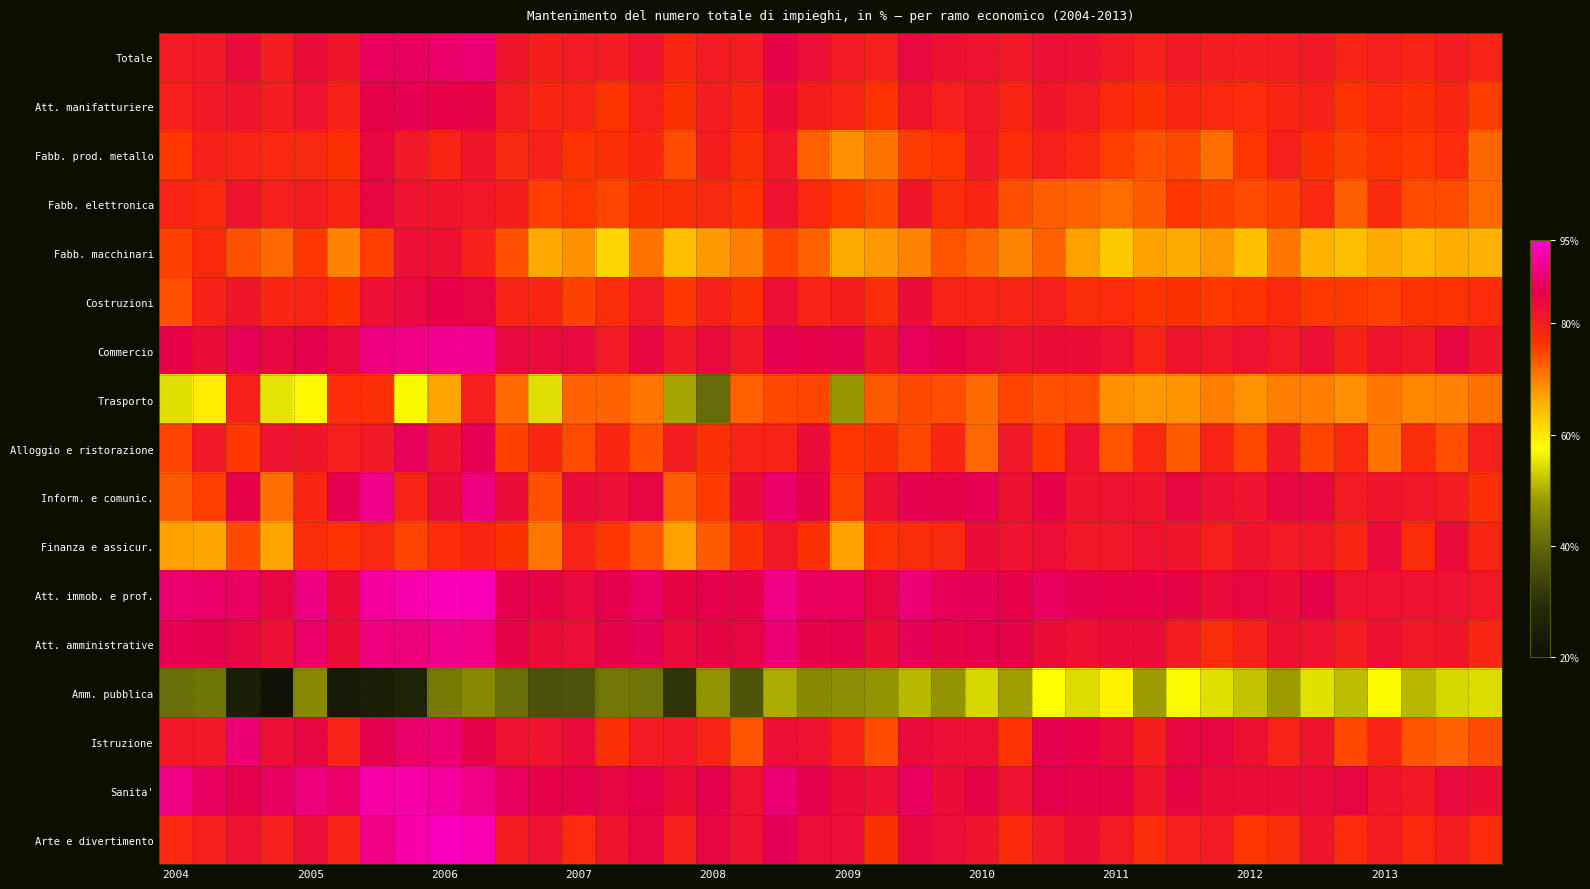

How many categories are shown in the chart?

40